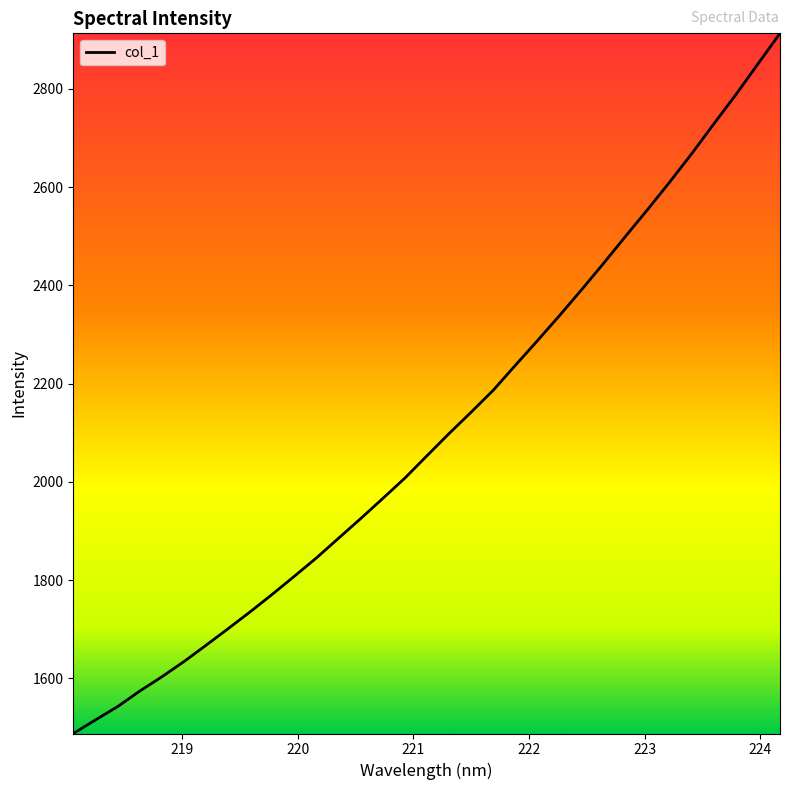

What is the difference between the maximum and minimum values?

1425.3